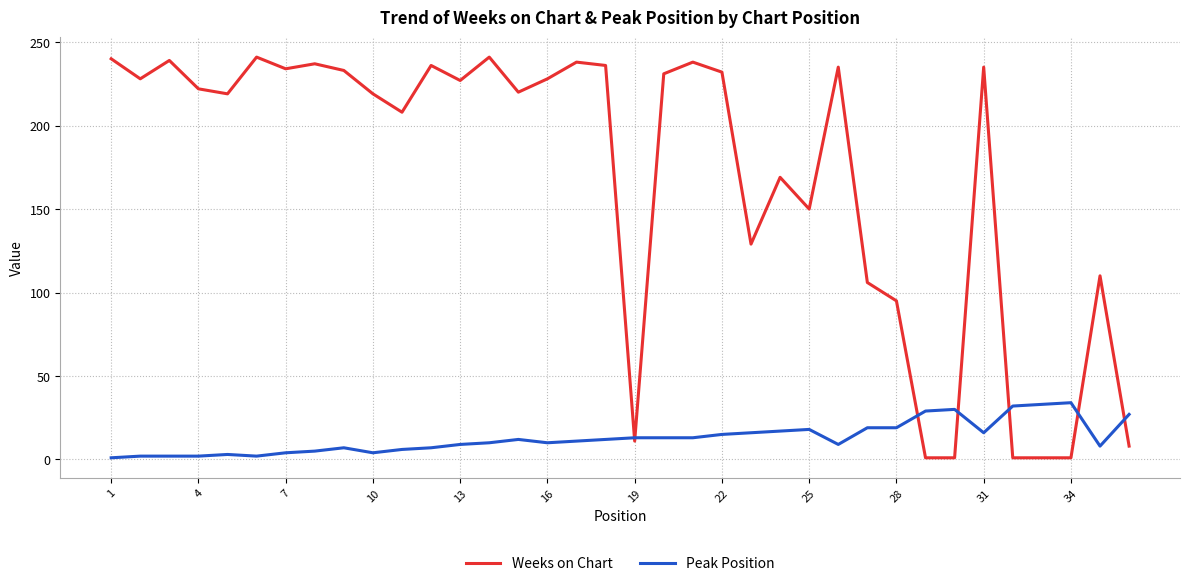

Which series has the widest spread of values?

Weeks on Chart